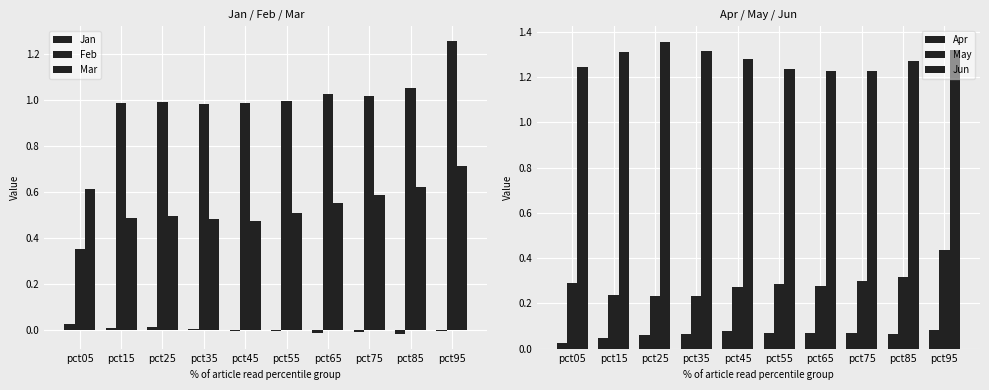

List the labels in order of Feb value, largest first.

pct95, pct85, pct65, pct75, pct55, pct25, pct45, pct15, pct35, pct05